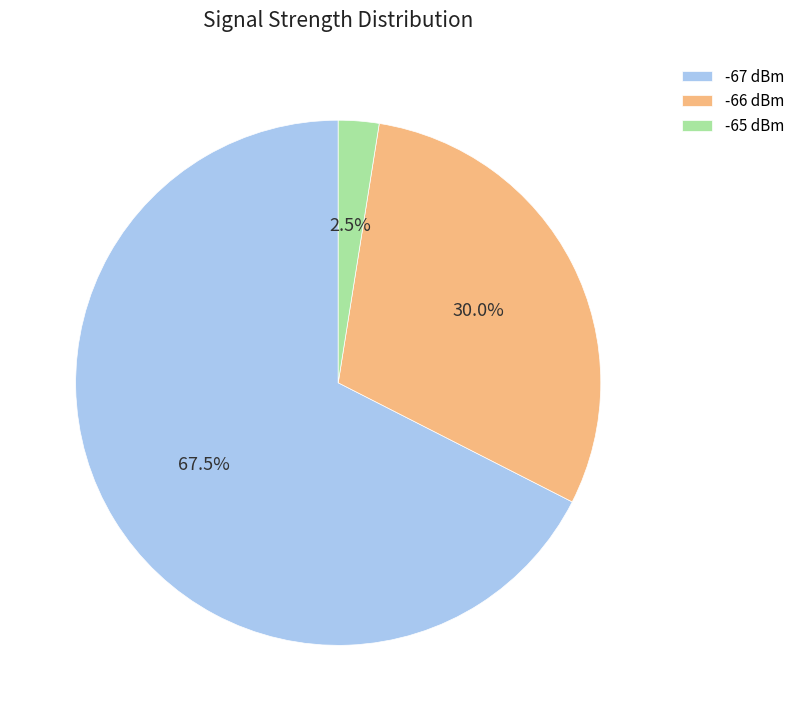

Which category has the biggest portion of the pie?

-67 dBm